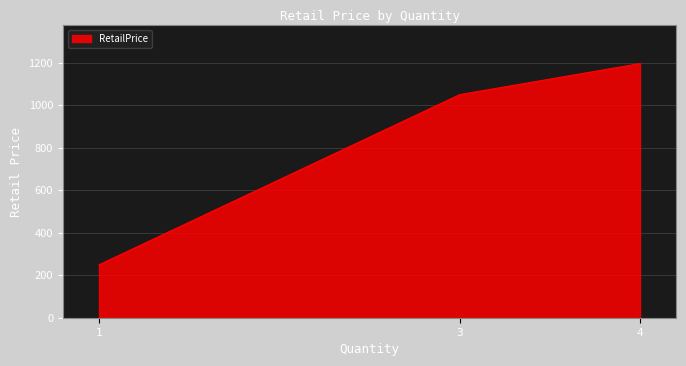

At which category does the chart reach its peak across all series?

4